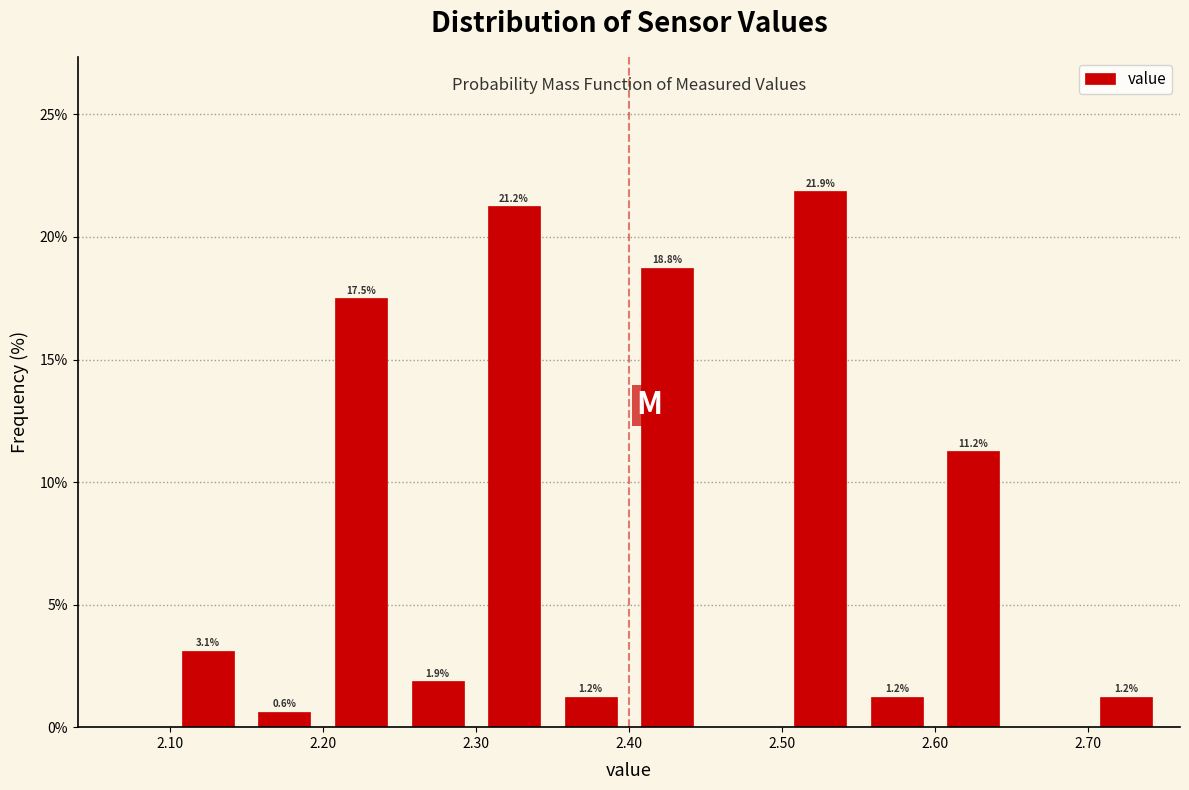

Which range on the x-axis has the tallest bar?

2.50 to 2.55